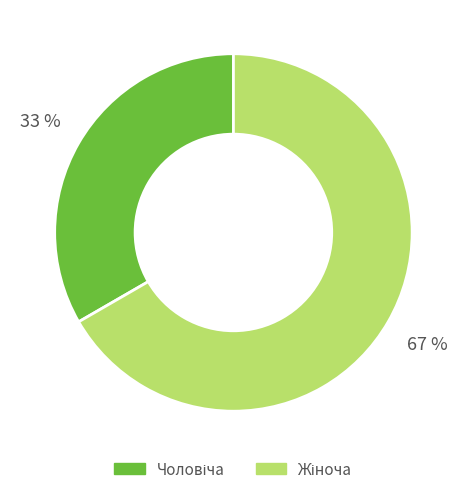

To the nearest percent, what is the average slice percentage?

50%